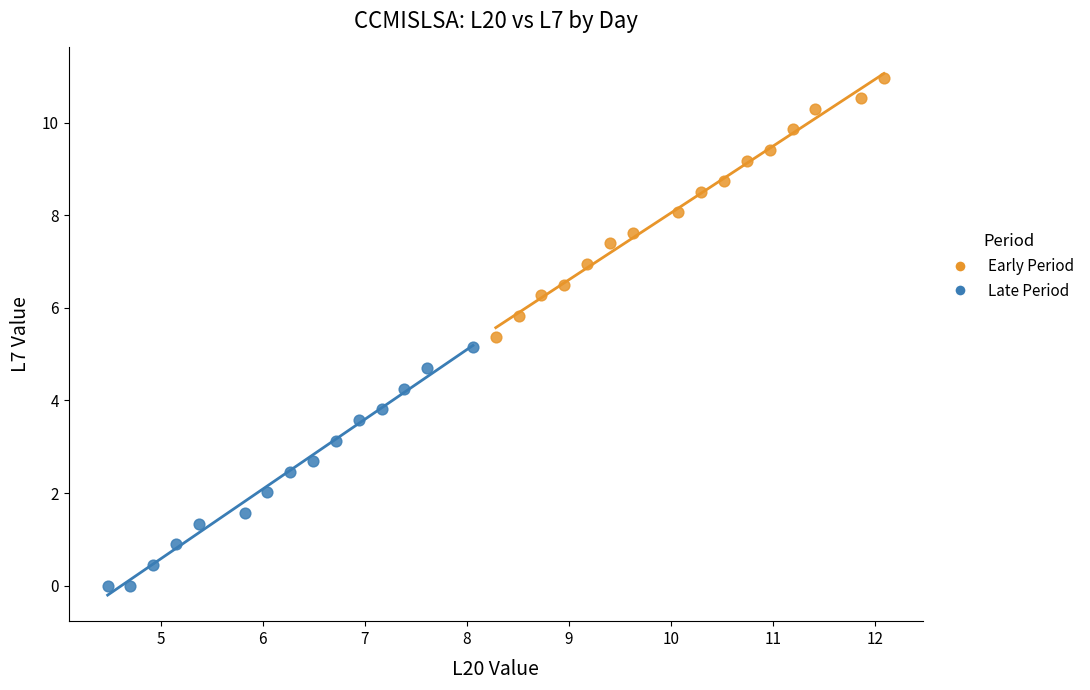

Which series reaches the minimum Y coordinate?

Late Period